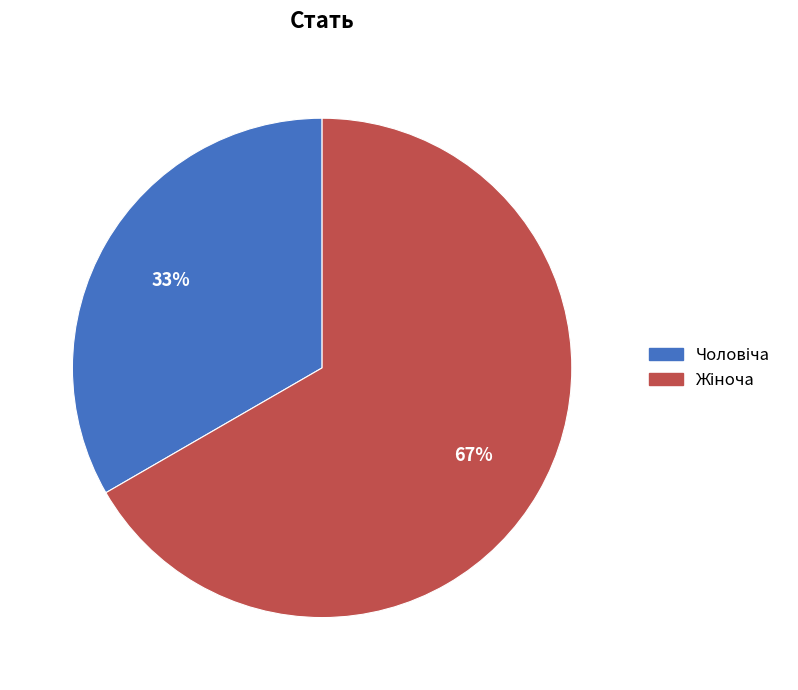

Is there any slice that represents more than half of the pie?

Yes